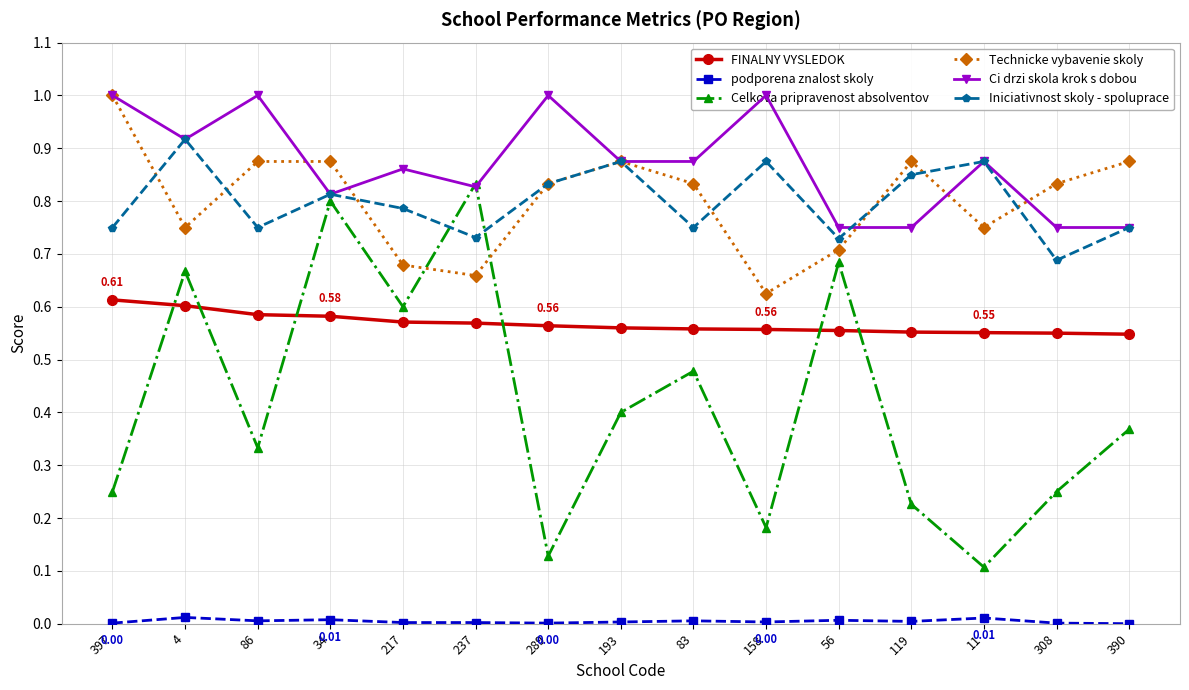

Where do Celkova pripravenost absolventov and FINALNY VYSLEDOK first cross each other?

397 and 4